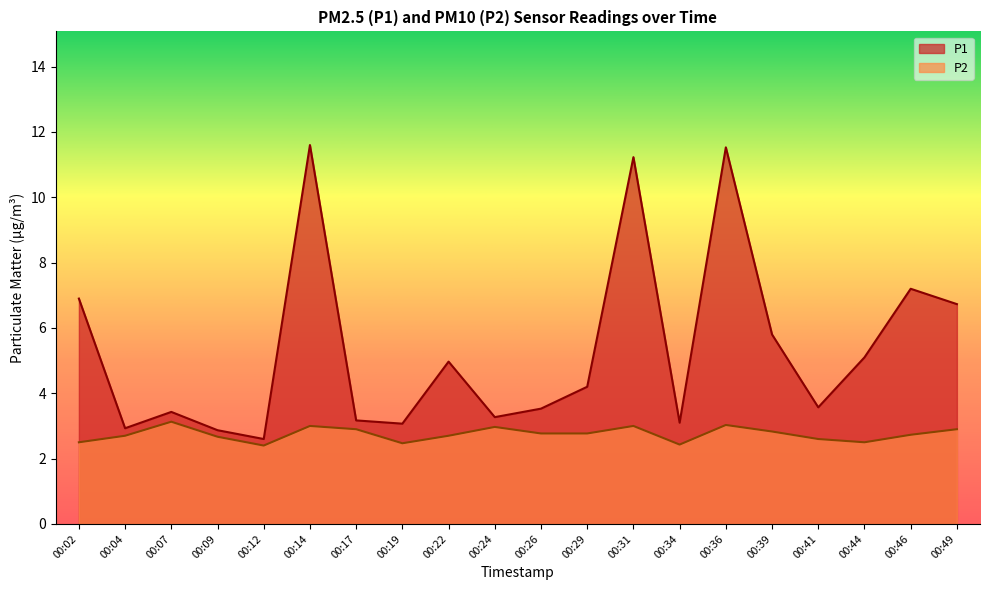

True or false: P2 and P1 intersect in this chart.

False